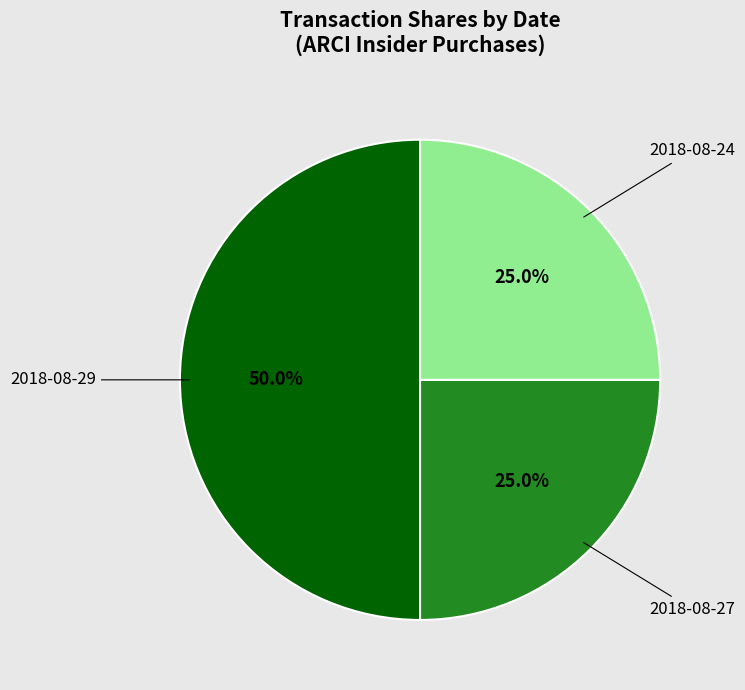

Rank the categories by value from lowest to highest.

2018-08-27, 2018-08-24, 2018-08-29